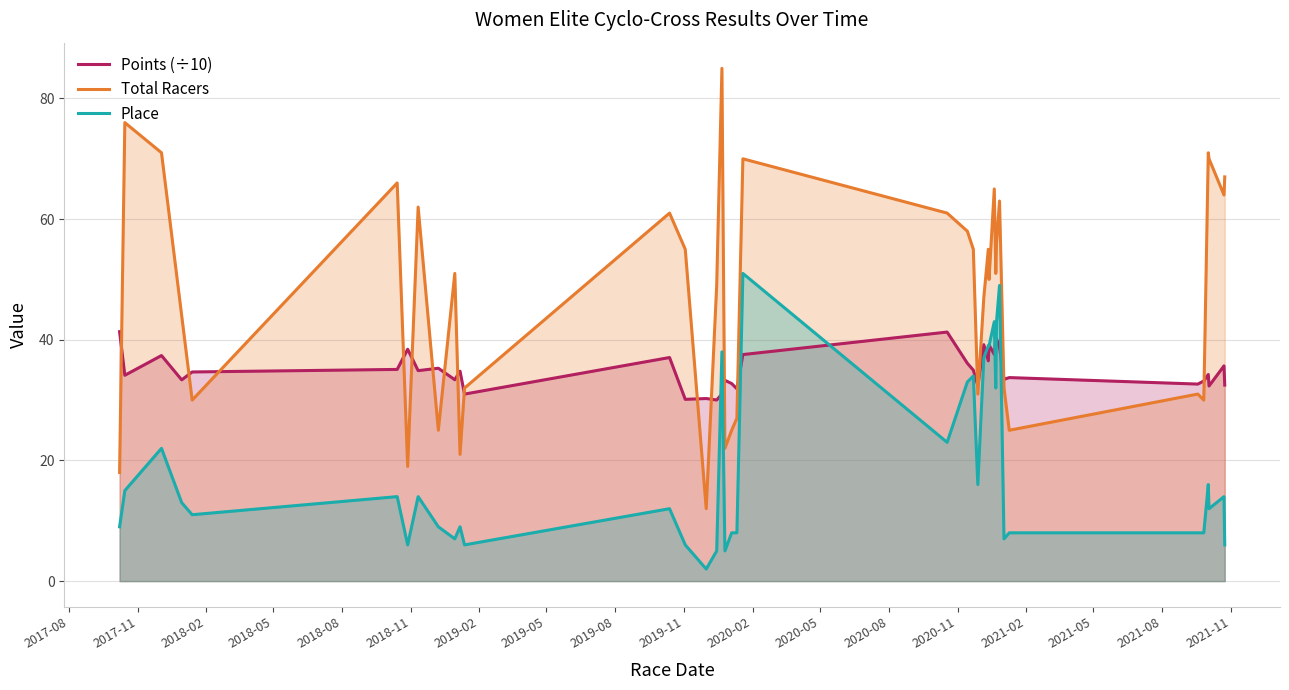

List the series in order of their overall mean, highest first.

Total Racers, Points (÷10), Place